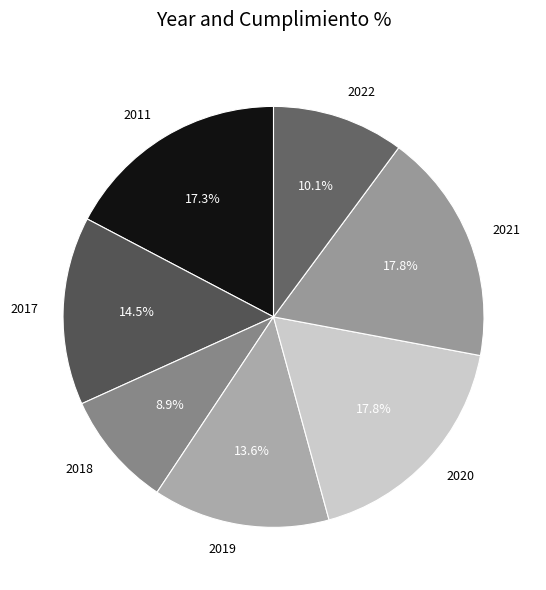

To the nearest percent, what is the difference between the largest and smallest slice percentages?

9%